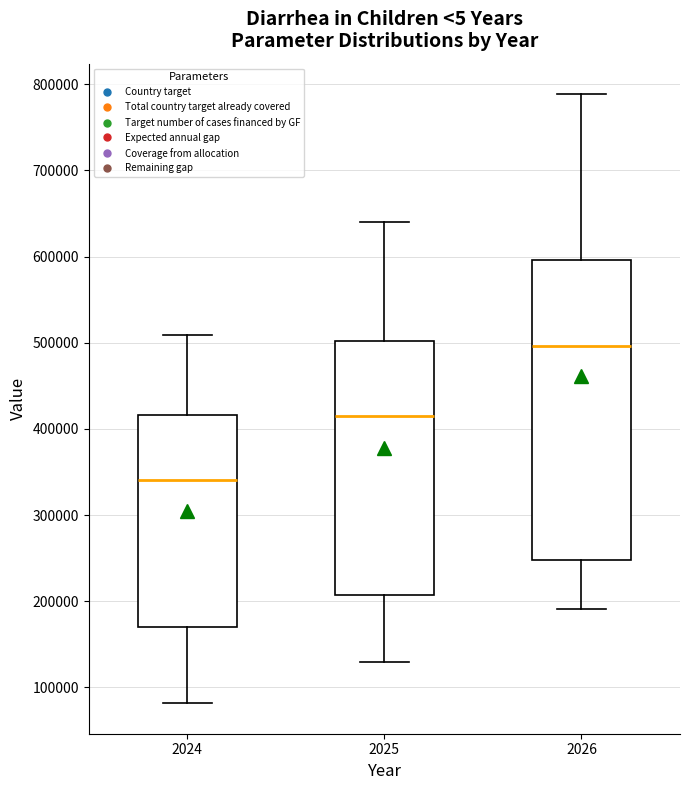

Which box has the highest median line?

2026